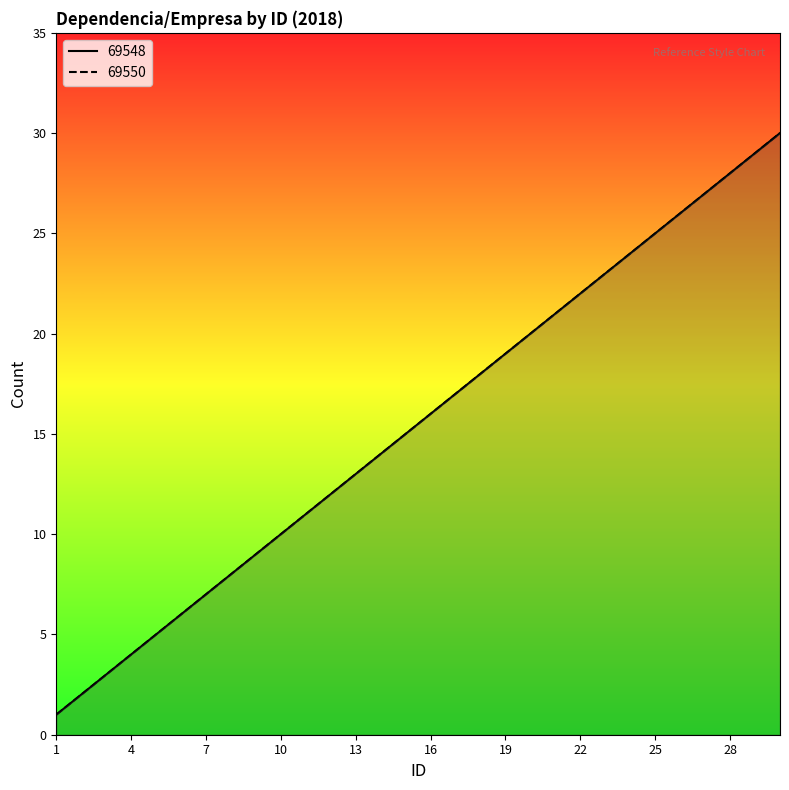

Reading right to left, extract all data points from this chart.

69548: 30	29	28	27	26	25	24	23	22	21	20	19	18	17	16	15	14	13	12	11	10	9	8	7	6	5	4	3	2	1
69550: 30	29	28	27	26	25	24	23	22	21	20	19	18	17	16	15	14	13	12	11	10	9	8	7	6	5	4	3	2	1